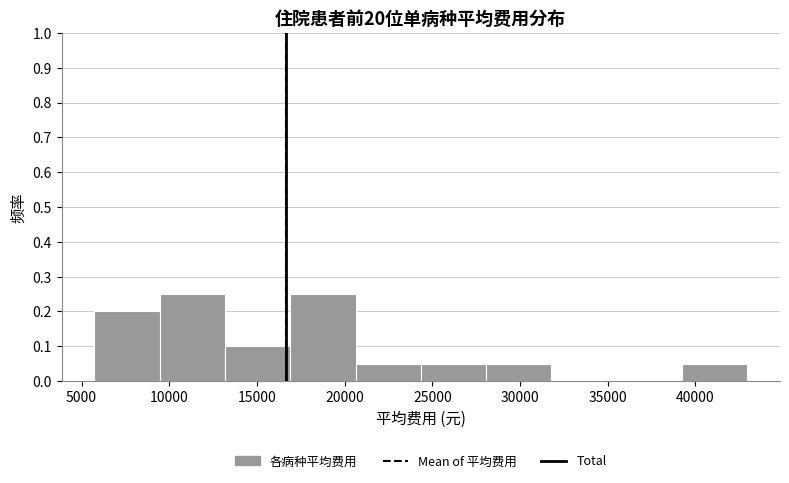

Reading left to right, list every bar in this chart as the range it spans on the x-axis followed by its height. Neither the bar edges nor the heights are printed on the chart, so give them approximately, as read against the axes.

5500 to 9500: 0.20
9500 to 13000: 0.25
13000 to 17000: 0.10
17000 to 20500: 0.25
20500 to 24500: 0.05
24500 to 28000: 0.05
28000 to 32000: 0.05
32000 to 35500: 0
35500 to 39000: 0
39000 to 43000: 0.05